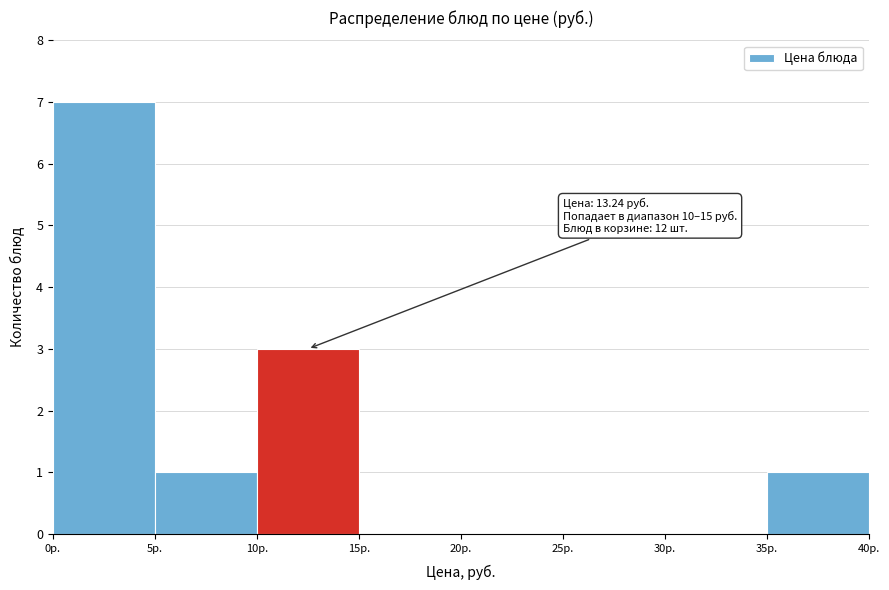

Over which range of the x-axis is the bar tallest?

0 to 5